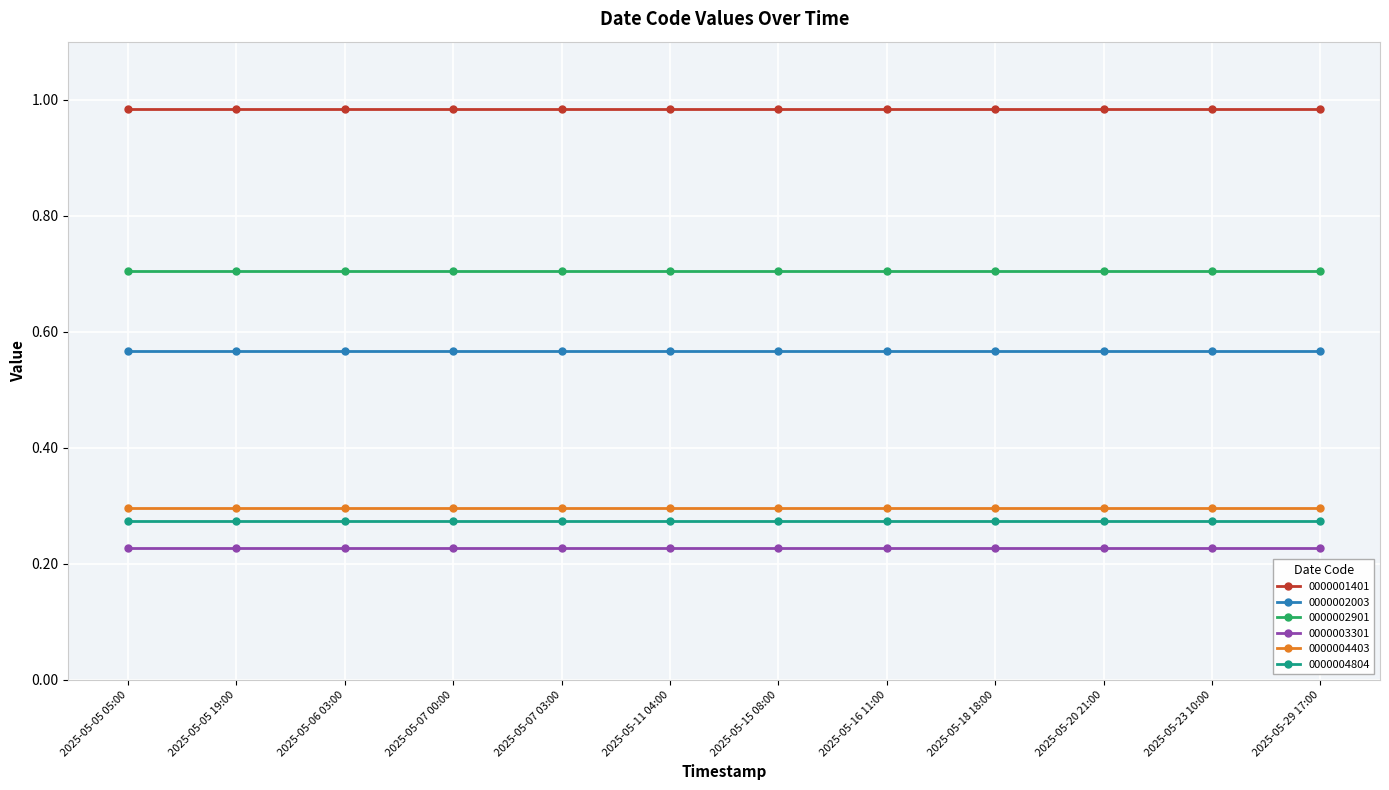

What position from the right is 2025-05-06 03:00?

10